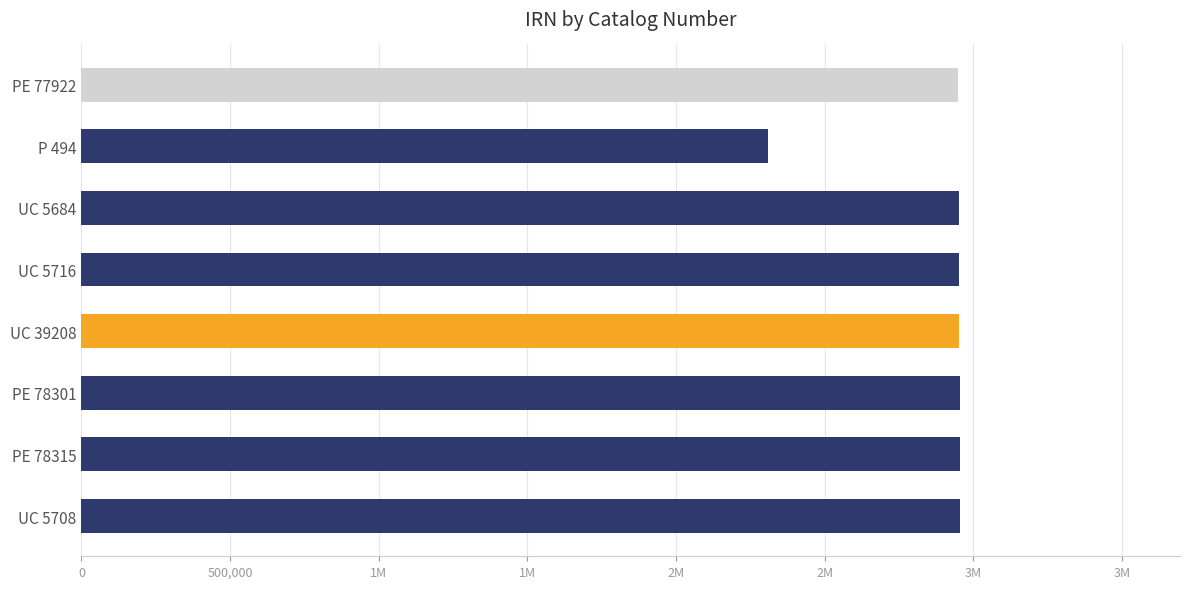

Does the chart contain any negative values?

No